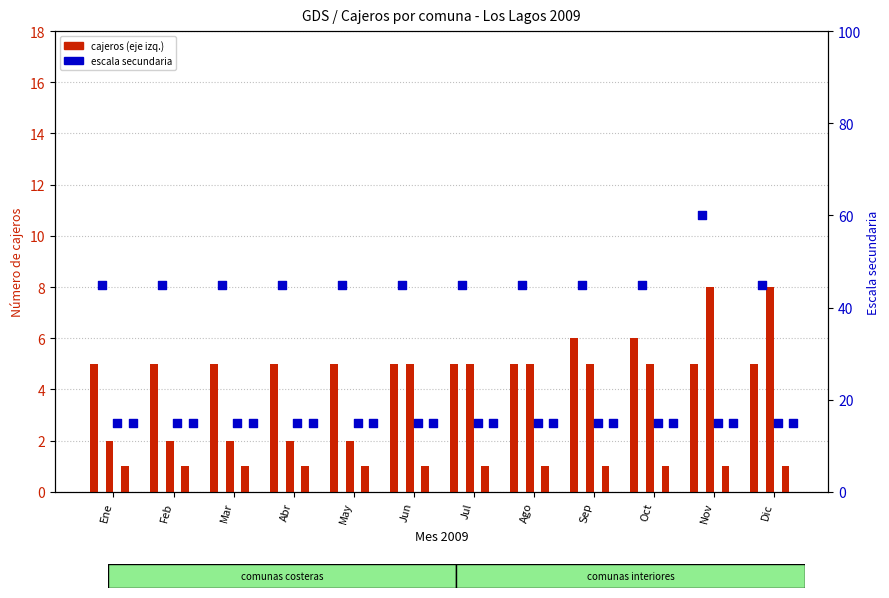

Which series has the widest spread of Y values?

Ancud (BdChile)